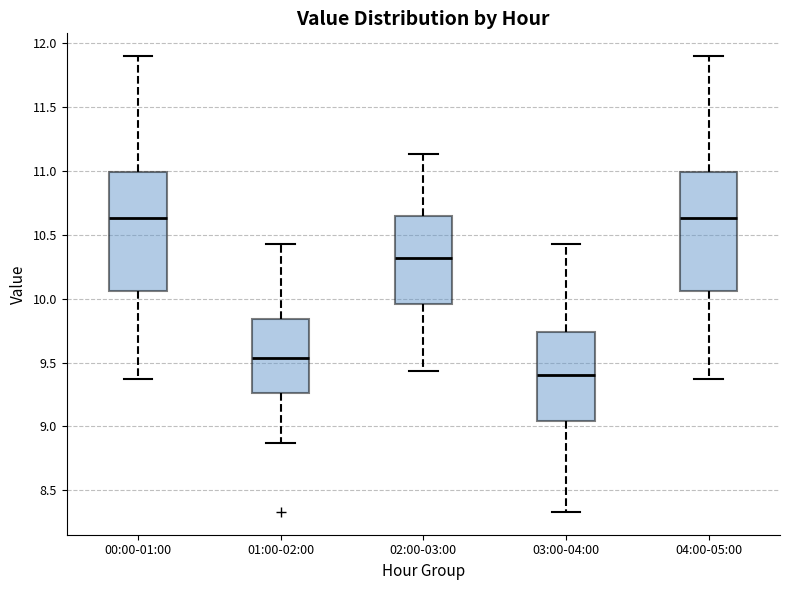

Where is the upper edge of the box for 01:00-02:00 on the y-axis? The values are not printed on the chart, so give them approximately, as read against the axis.

9.85